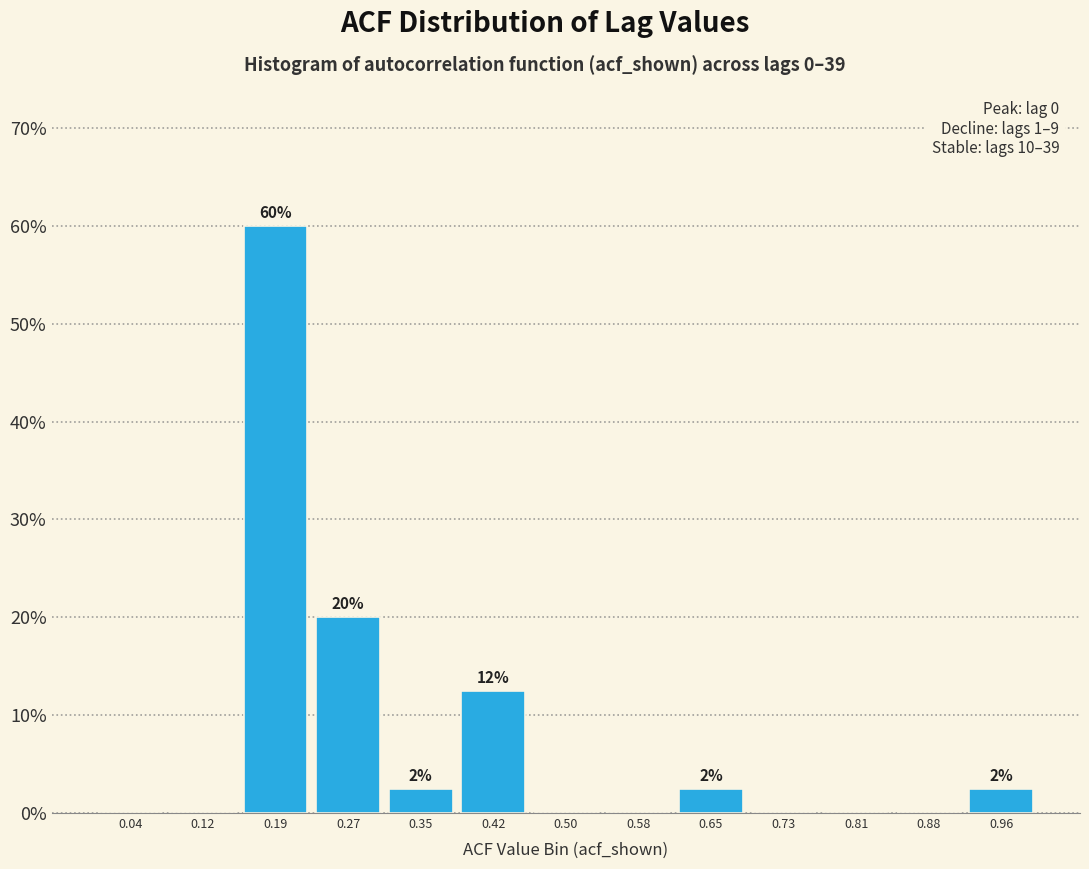

Which range on the x-axis has the tallest bar?

0.15 to 0.23